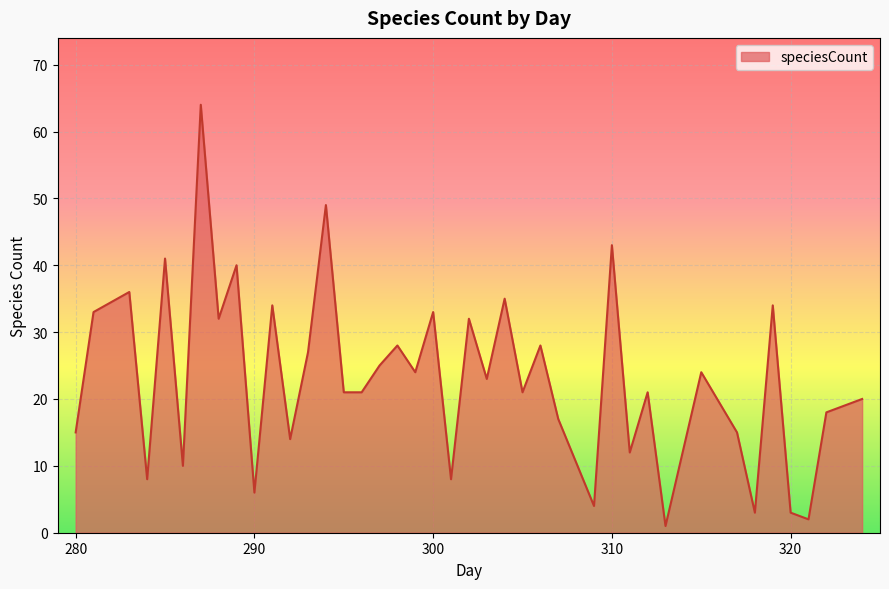

What is the greatest value displayed?

64